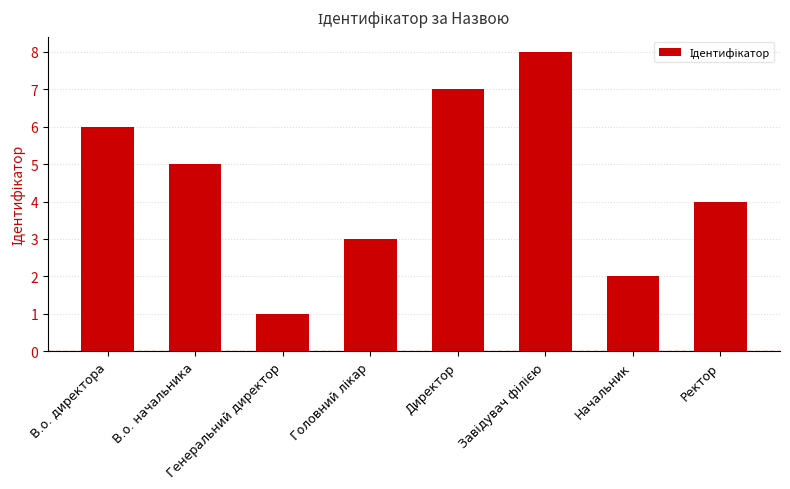

Where does the data first go above 5?

В.о. директора